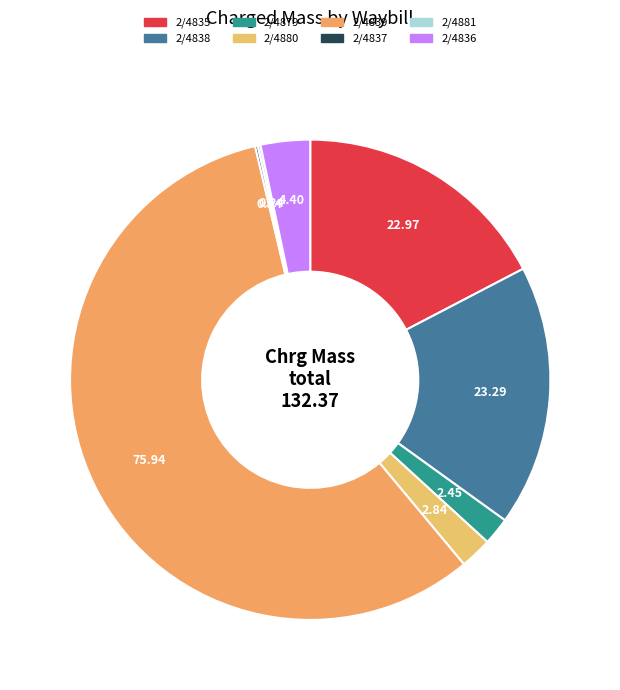

Which has a higher value, 2/4838 or 2/4879?

2/4838